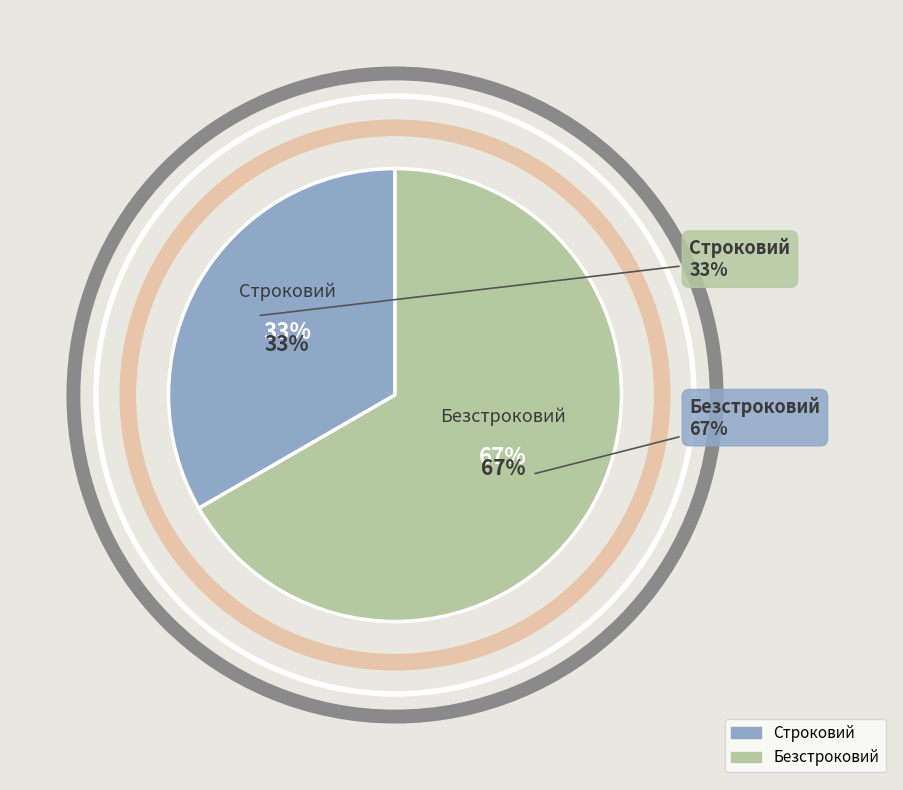

Rank the categories by value from highest to lowest.

Безстроковий, Строковий